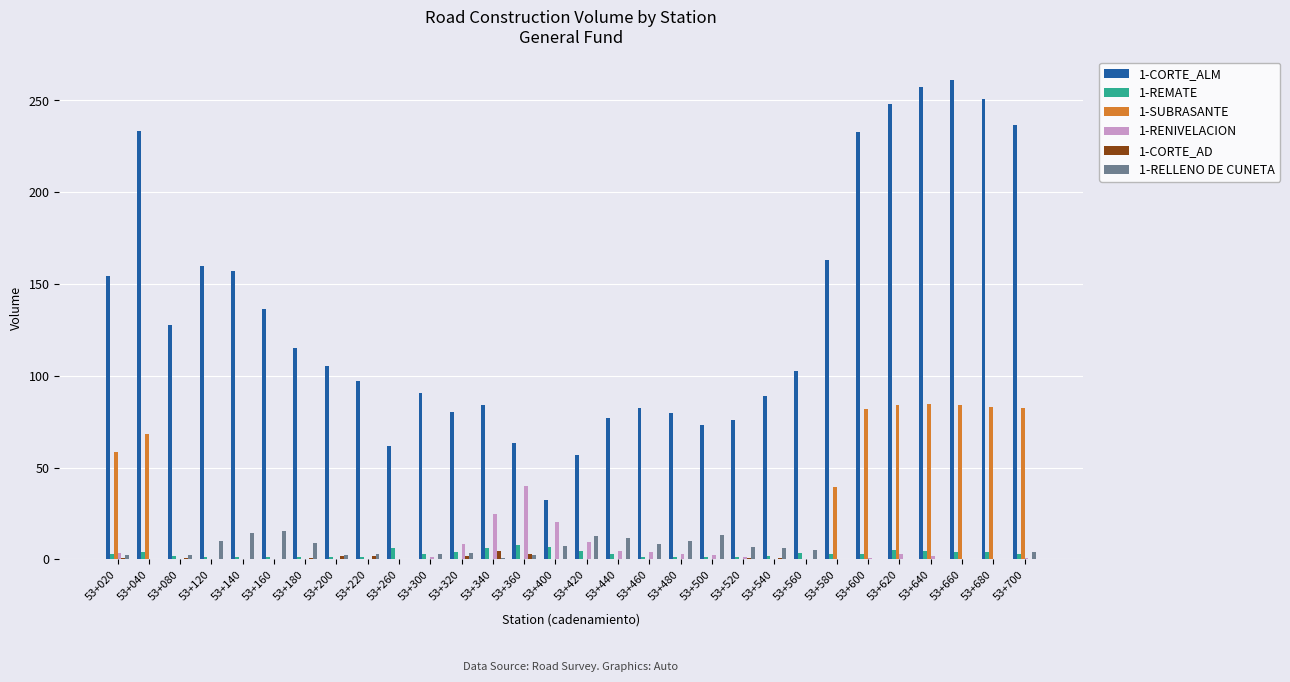

How many data points does each series have?

30